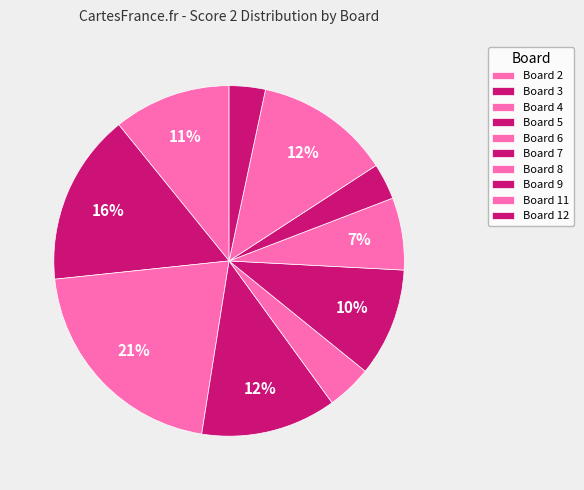

To the nearest percent, what is the combined percentage of Board 4 and Board 6?

25%